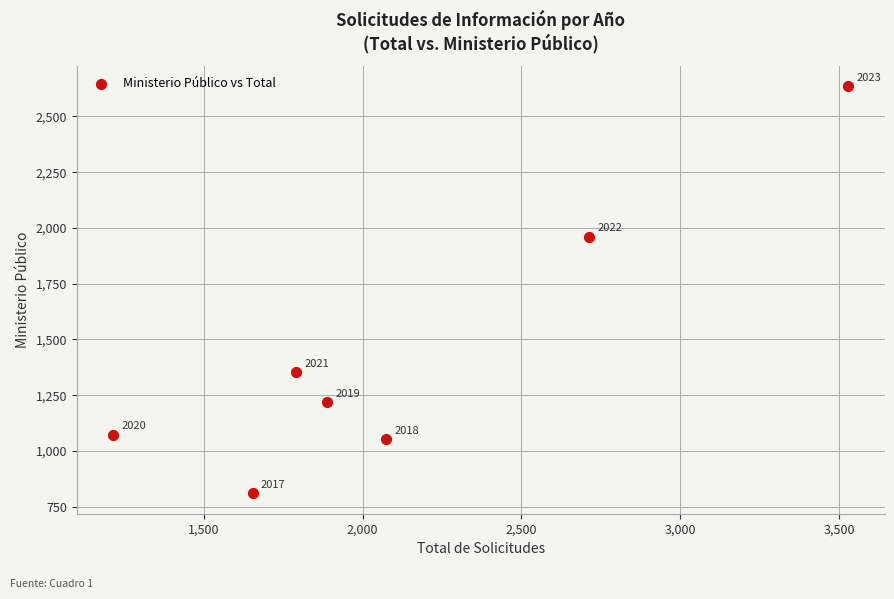

What is the average X value?

2124